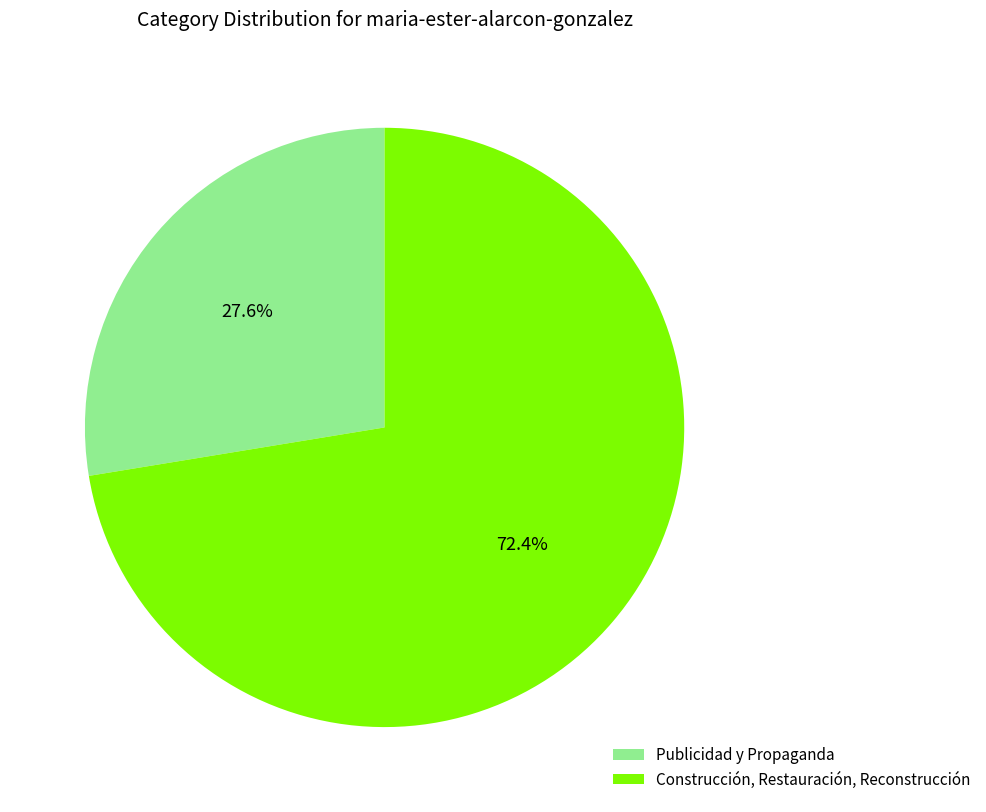

To the nearest percent, what is the difference between the largest and smallest slice percentages?

45%